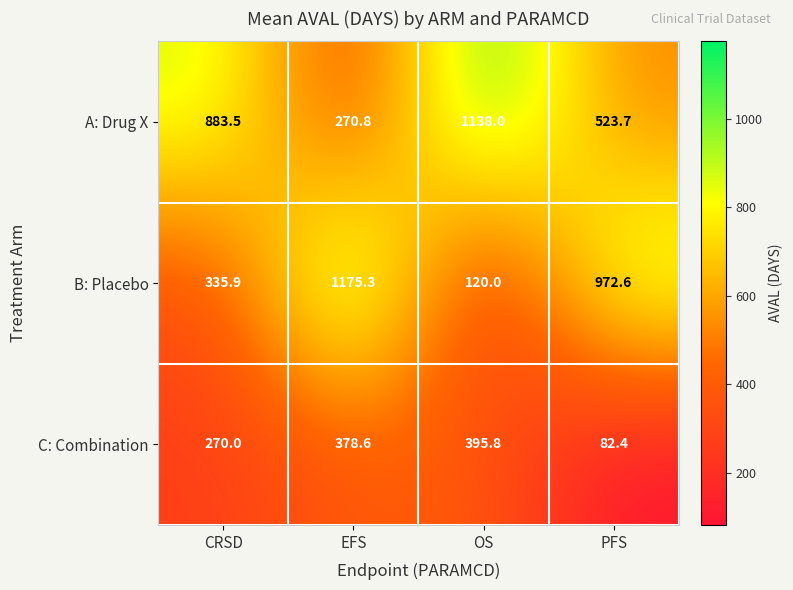

Rank the series at OS from highest to lowest value.

A: Drug X, C: Combination, B: Placebo